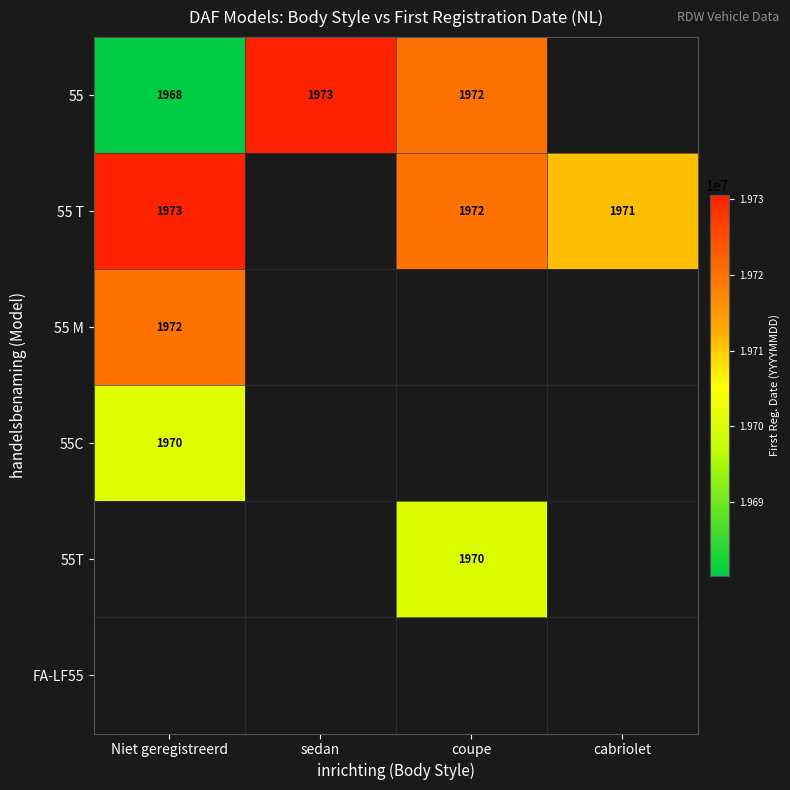

What is the sum of the 55 values at coupe and sedan?

3945